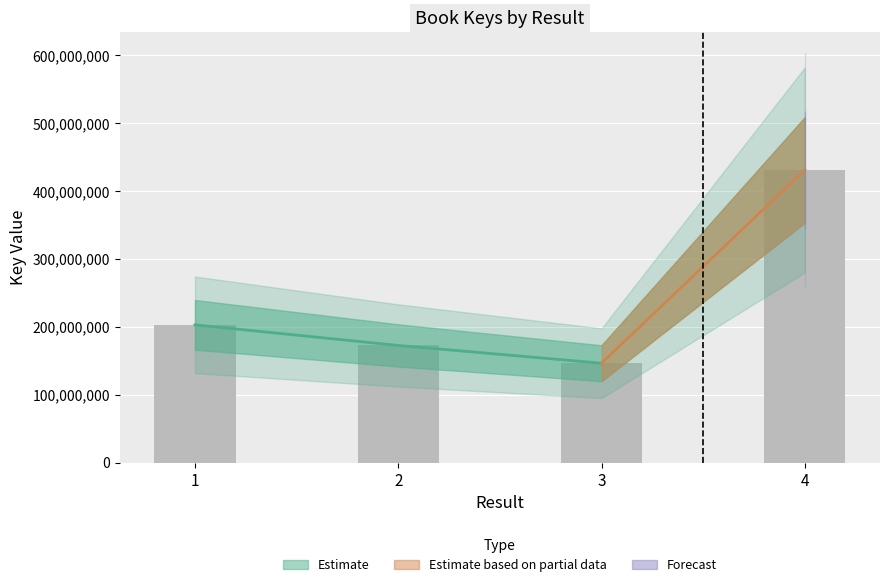

The value at 4 is 431363761. True or false?

True